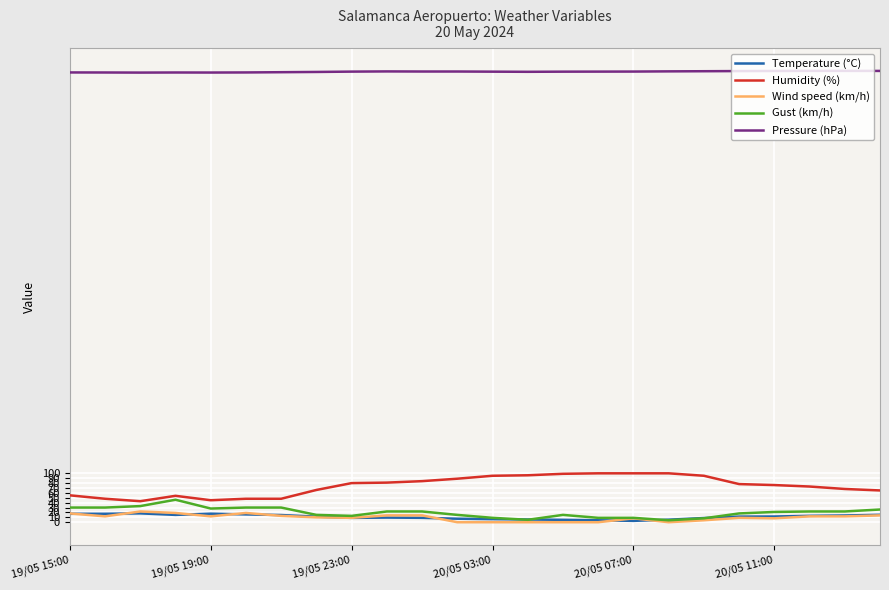

Which series has the largest total across all categories?

Pressure (hPa)